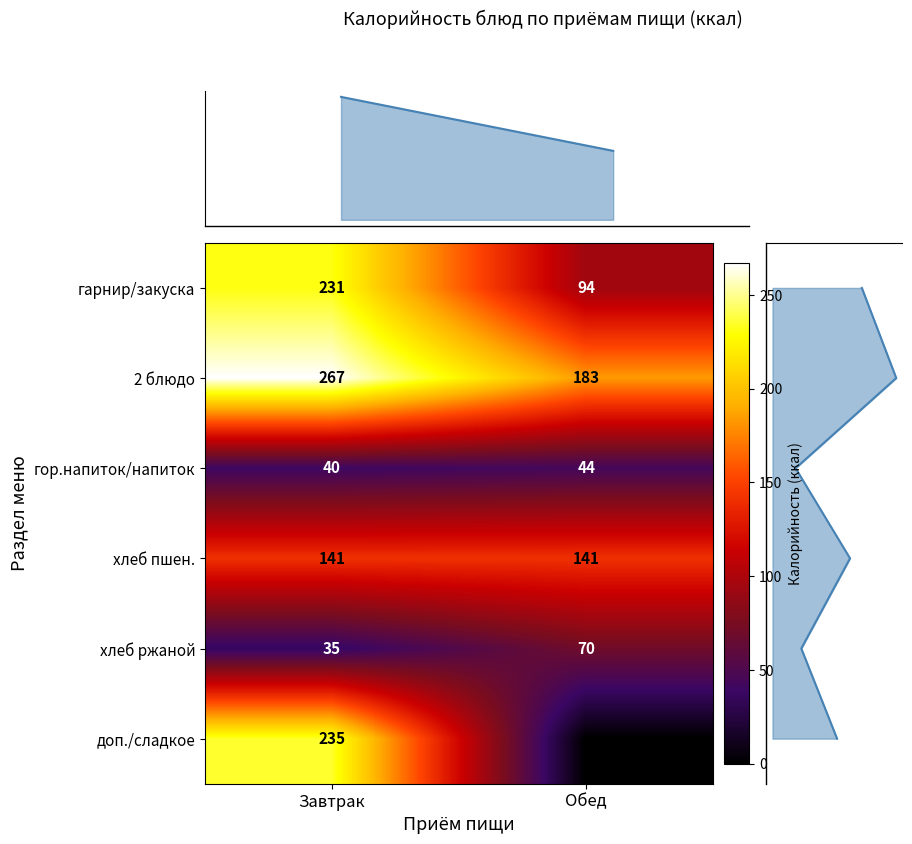

At which category is the sum across all series the highest?

Завтрак